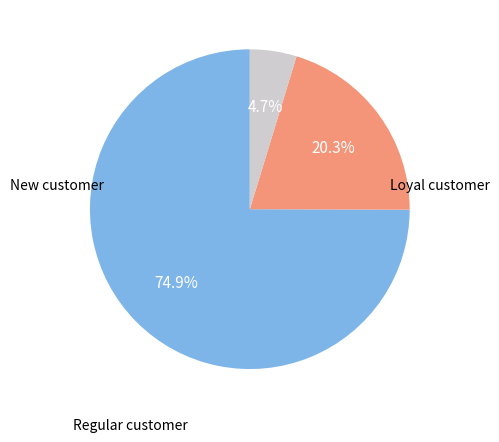

How many slices are in this pie chart?

3